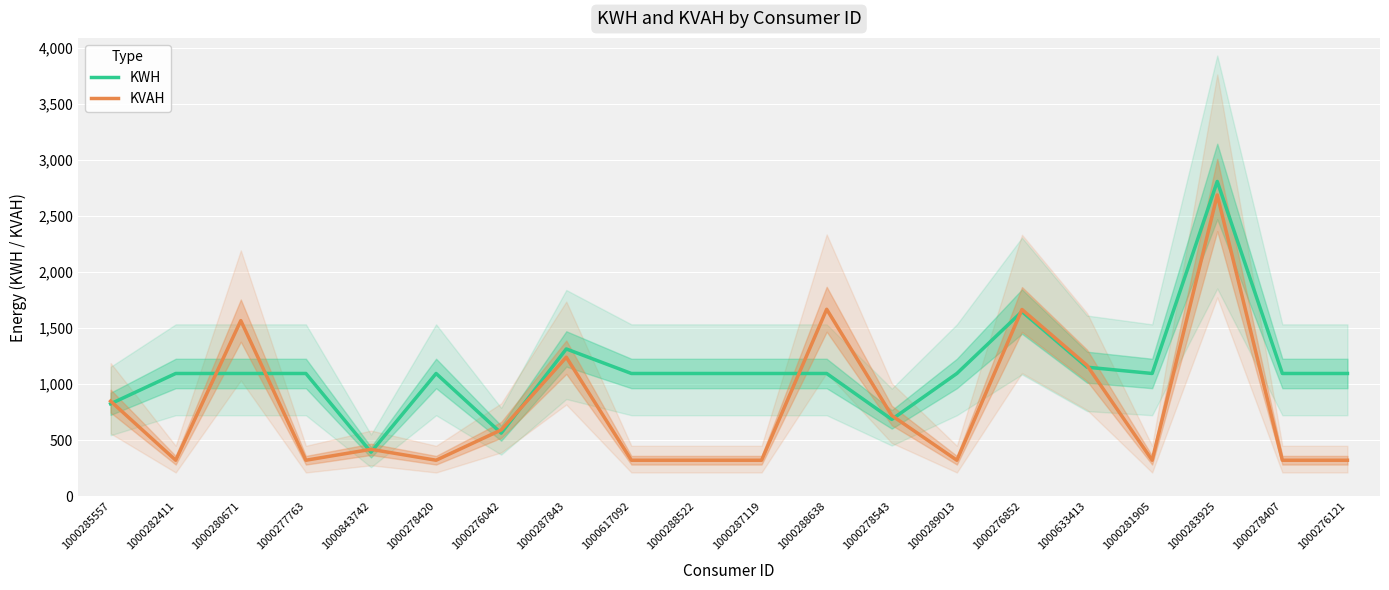

Count the number of data series in this chart.

2